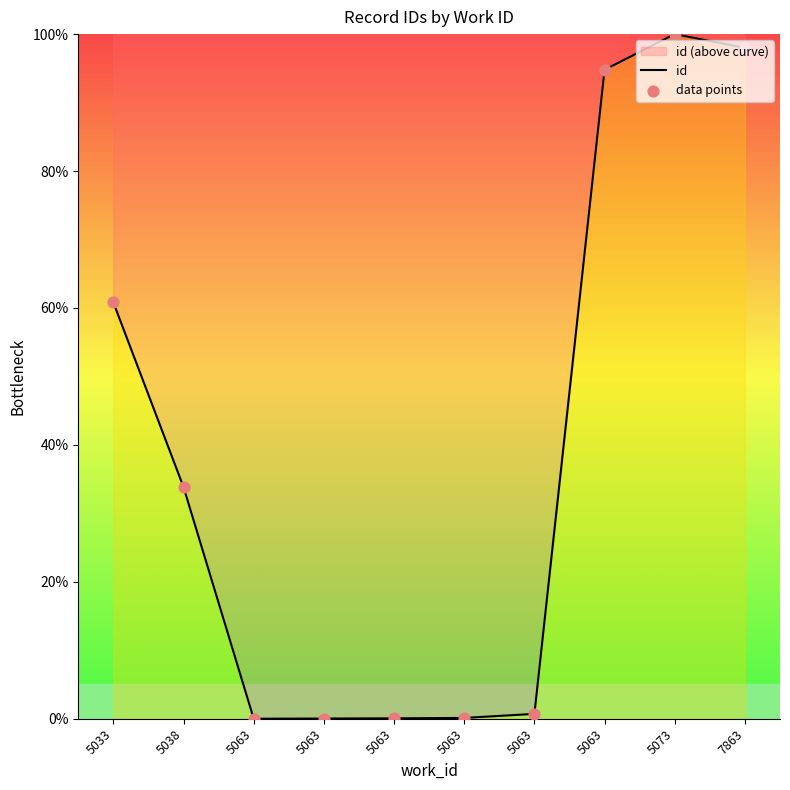

Which series has the widest spread of Y values?

id